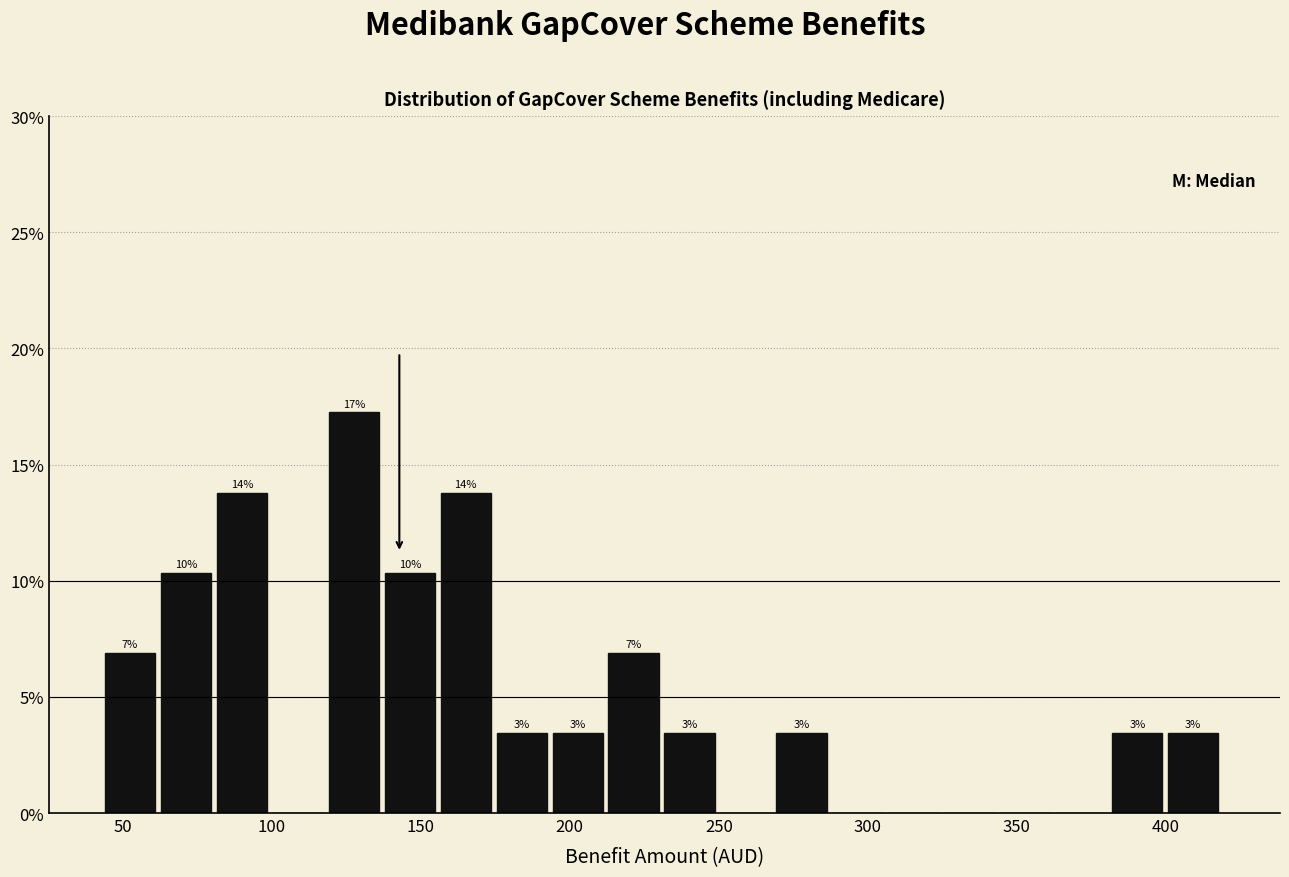

Read against the x-axis, roughly where is the centre of the tallest bar?

130